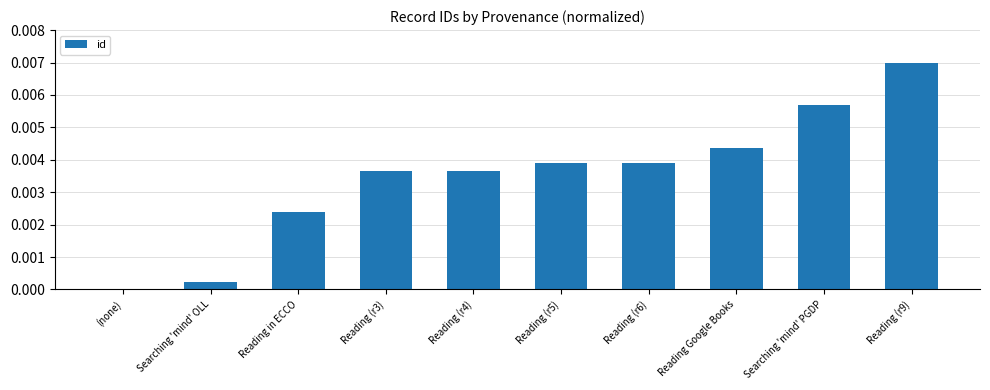

Which label corresponds to the largest value in the chart?

Reading (r9)